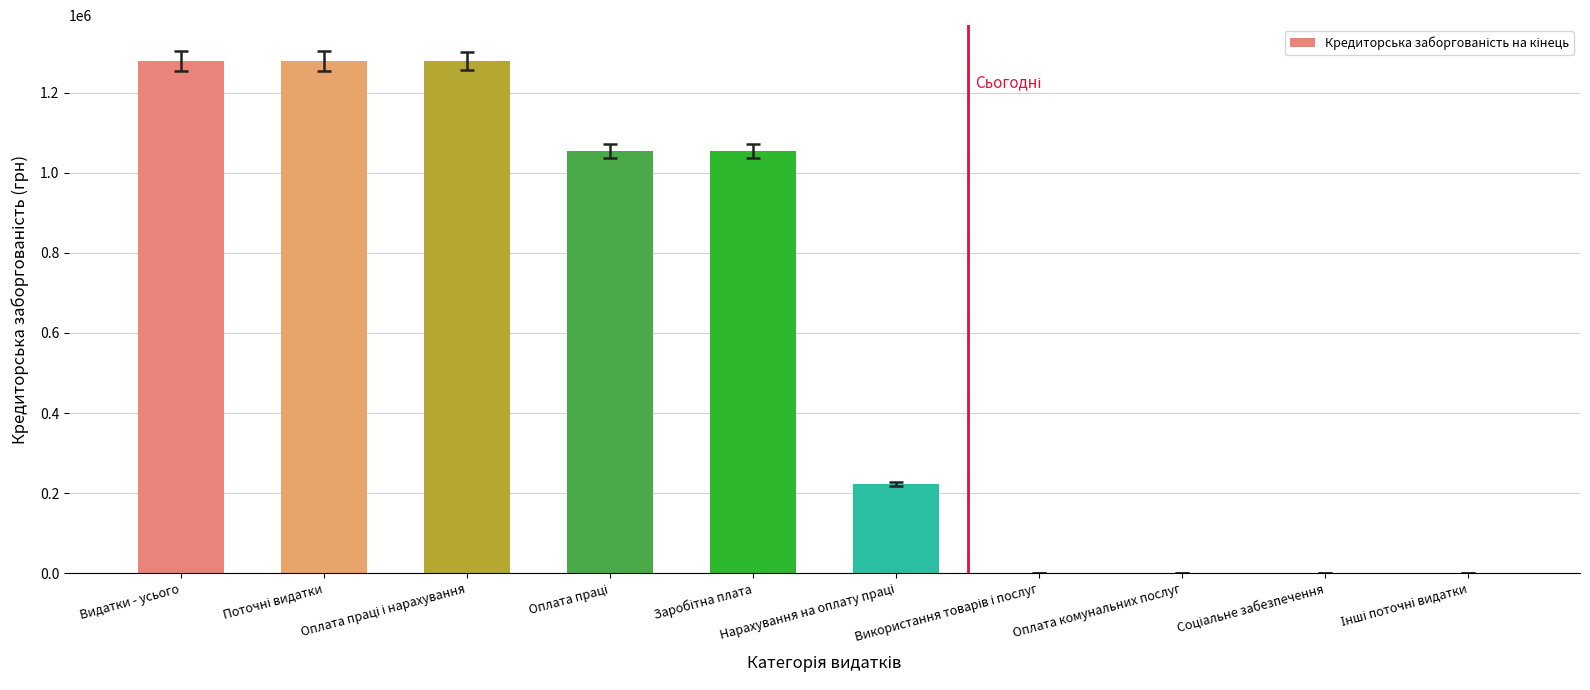

What is the sum of all values?

6165488.7